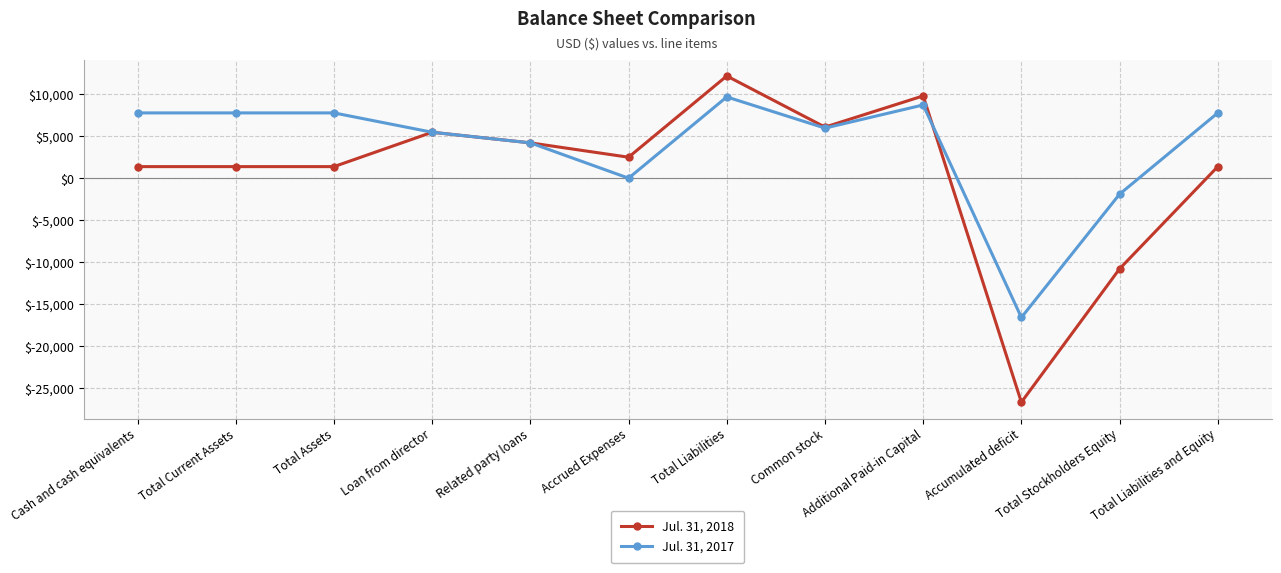

At which label is Jul. 31, 2017 closest to -3459?

Total Stockholders Equity